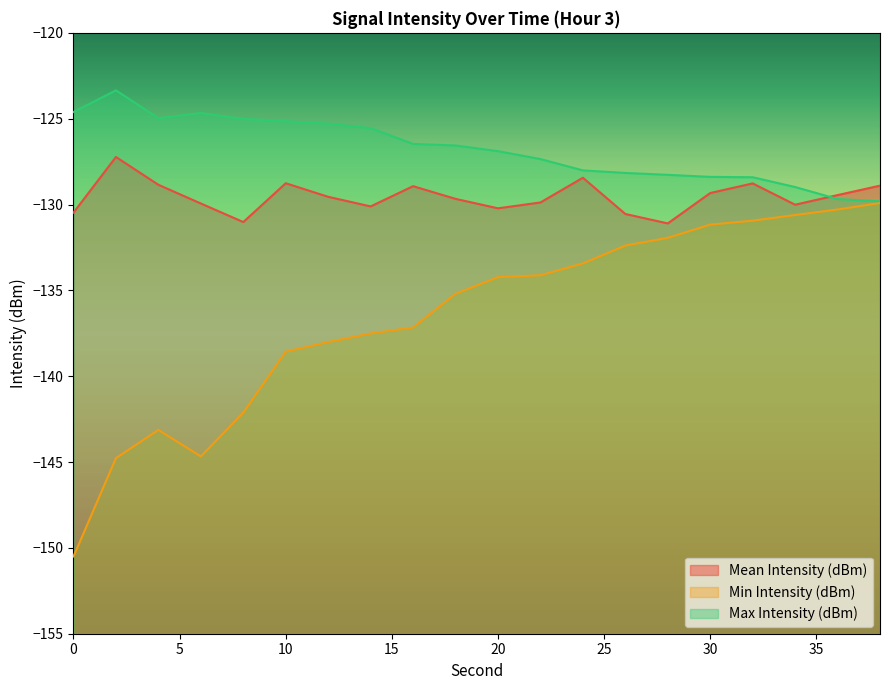

List the labels in order of Max Intensity (dBm) value, largest first.

2, 0, 6, 4, 8, 10, 12, 14, 16, 18, 20, 22, 24, 26, 28, 30, 32, 34, 36, 38